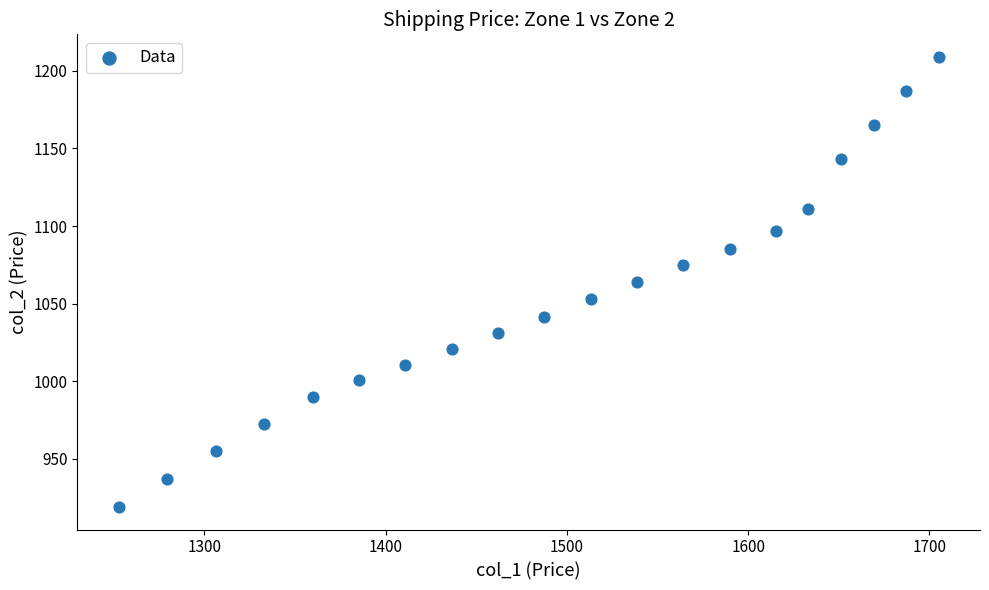

What is the range of Y values (max minus min)?

290.0